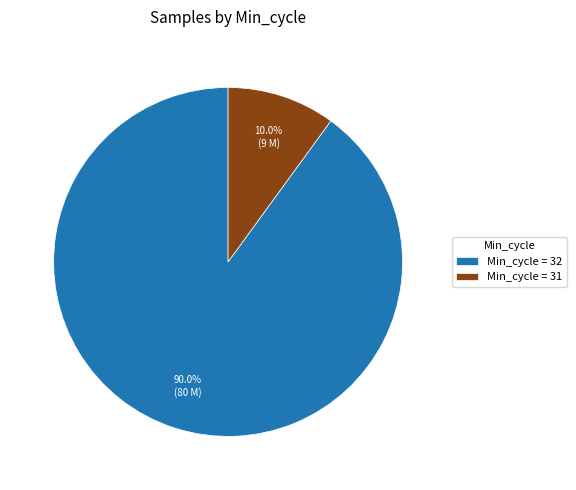

Is there any slice that represents more than half of the pie?

Yes